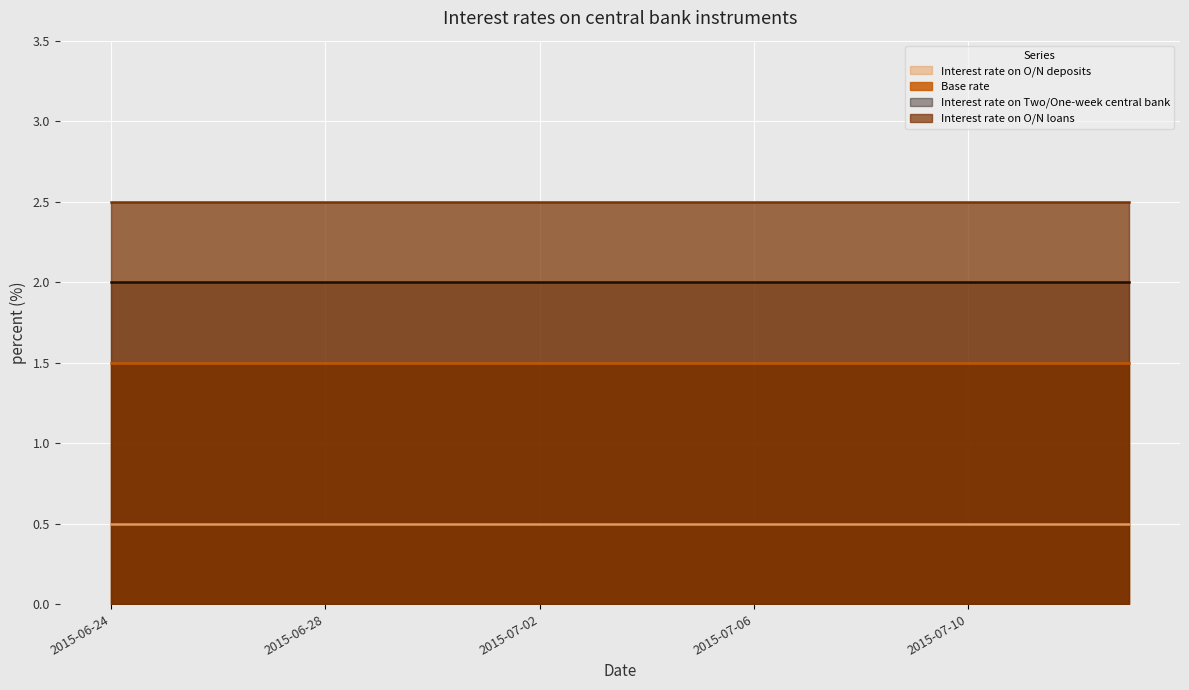

True or false: Base rate and Interest rate on O/N loans intersect in this chart.

False